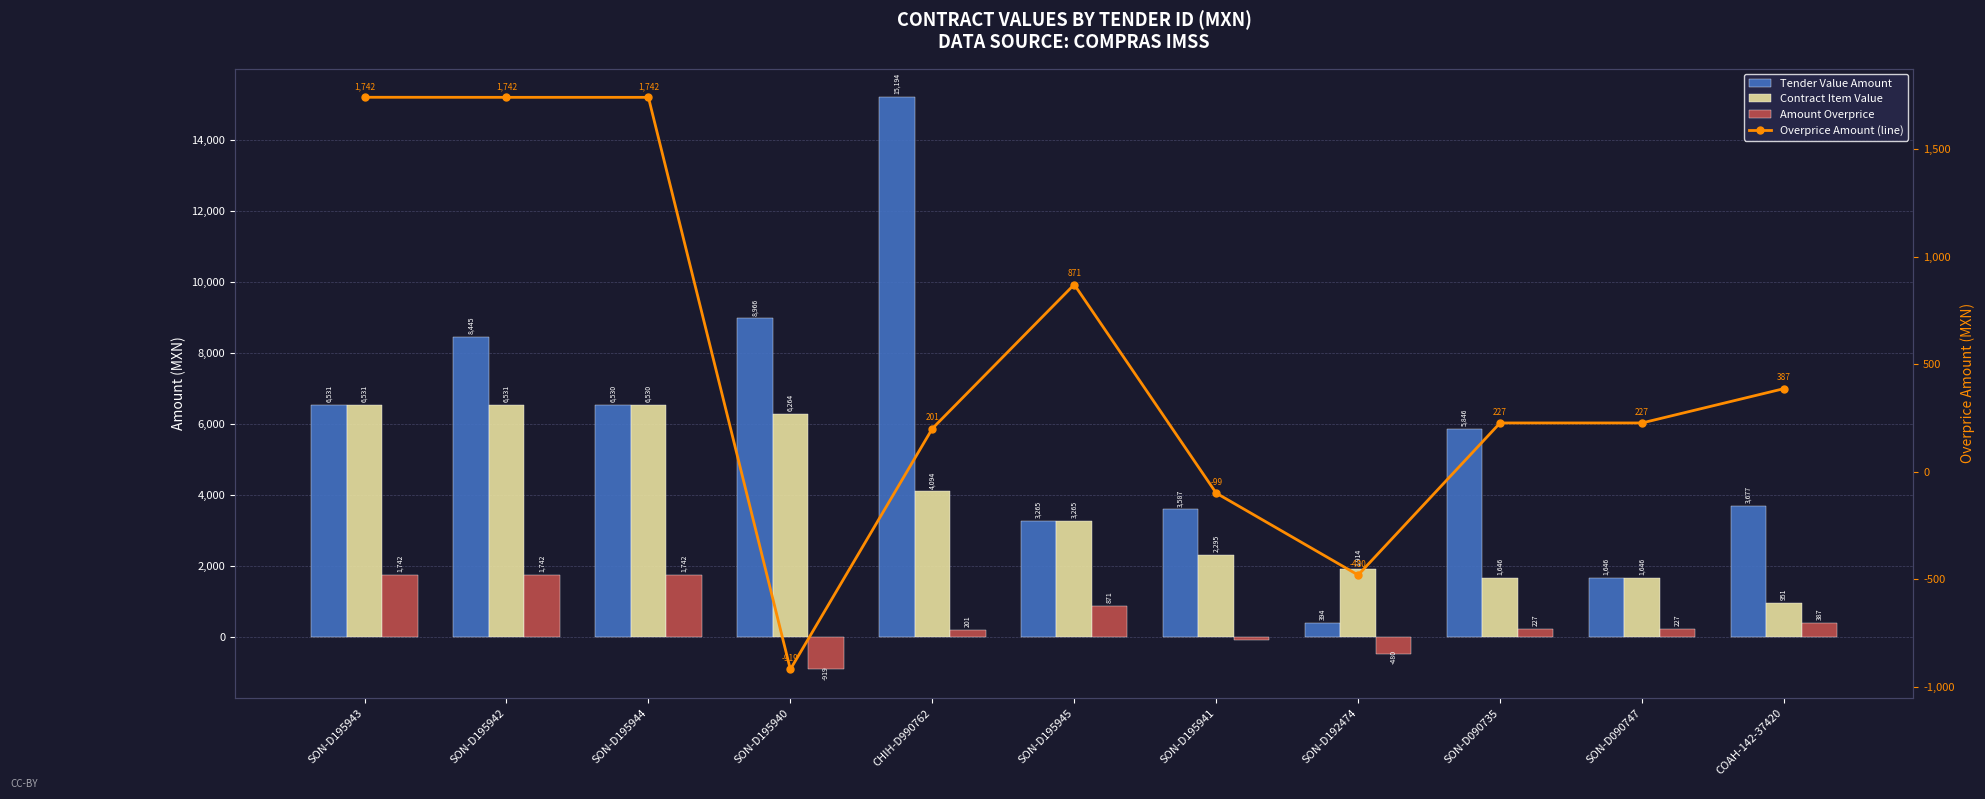

Rank the categories by Overprice Amount (line) value from highest to lowest.

SON-D195943, SON-D195942, SON-D195944, SON-D195945, COAH-142-37420, SON-D090735, SON-D090747, CHIH-D990762, SON-D195941, SON-D192474, SON-D195940